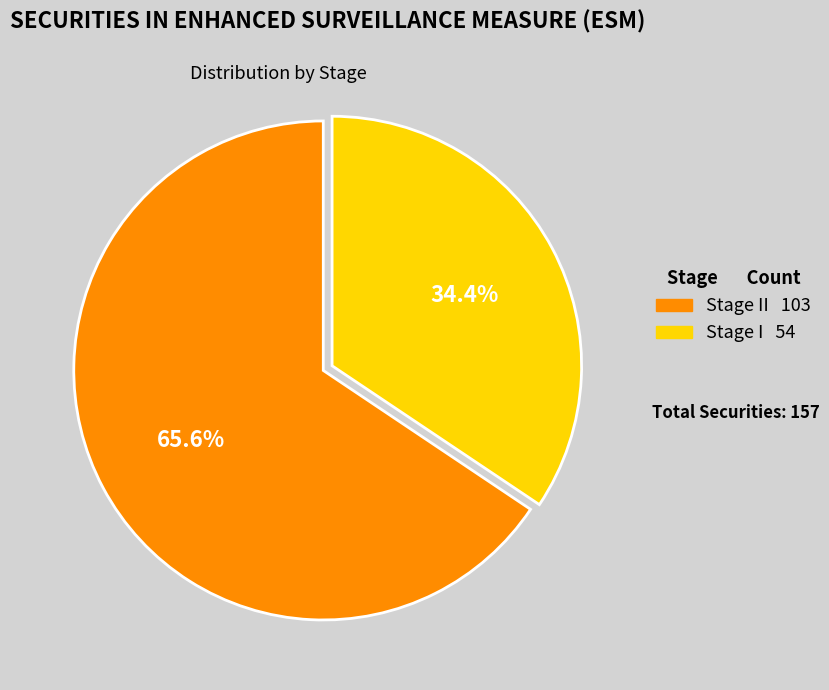

Does any single category account for the majority?

Yes